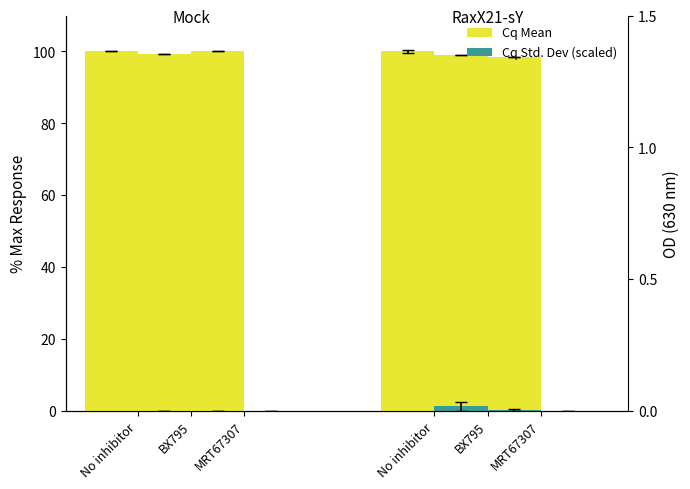

What is the difference between the highest and lowest values at No inhibitor?

100.0